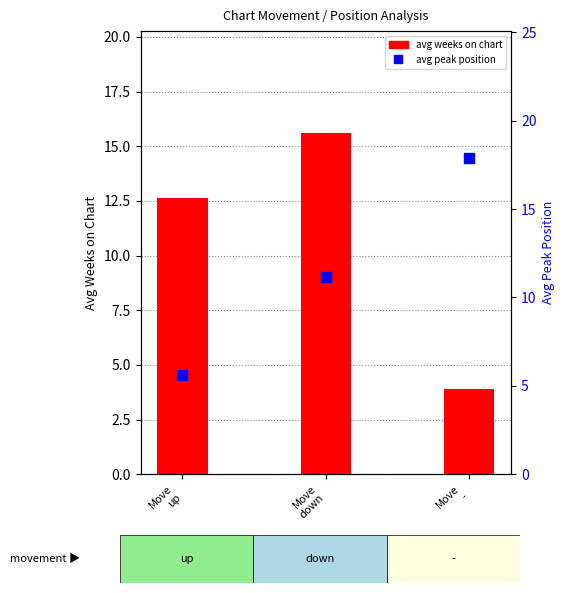

Which series contains the lowest Y value?

avg weeks on chart